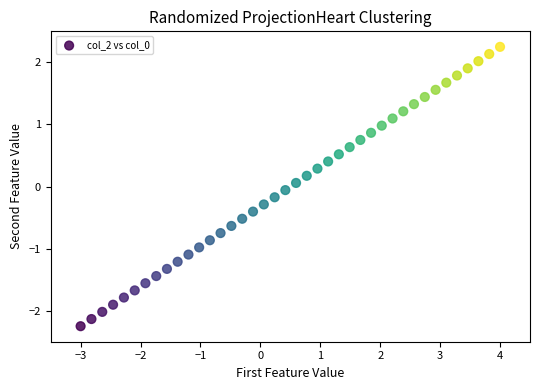

What is the range of Y values (max minus min)?

4.5